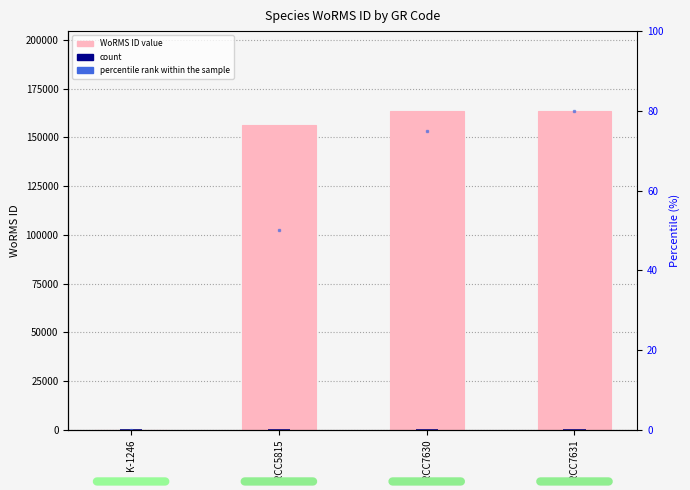

Which label corresponds to the smallest value in the chart?

K-1246